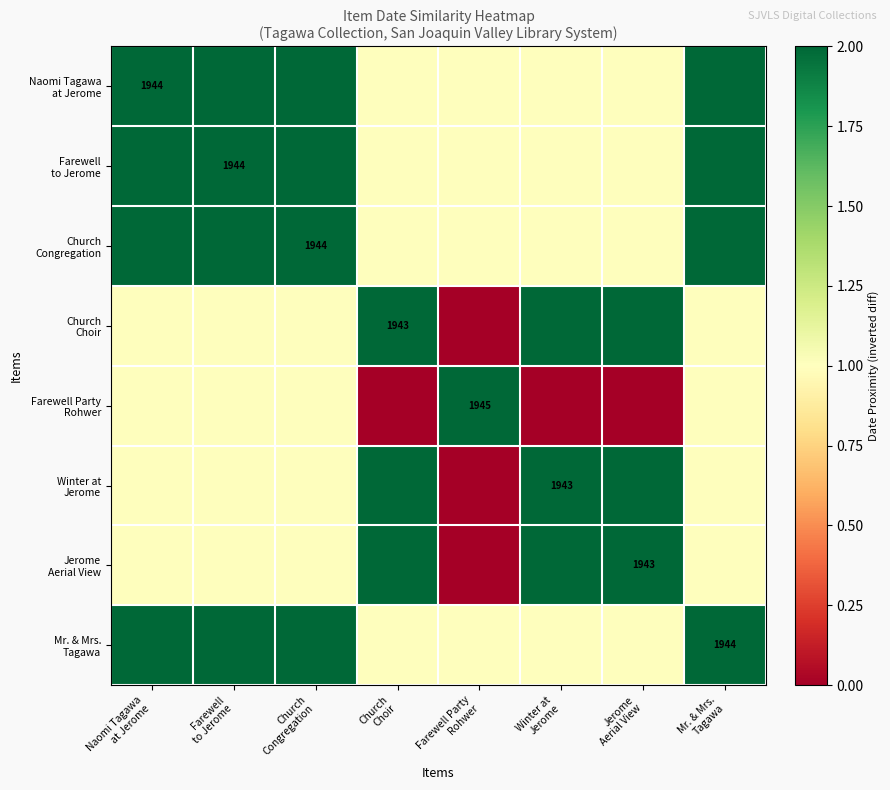

True or false: Mr. & Mrs. Tagawa has a value of 3 at Farewell to Jerome.

False